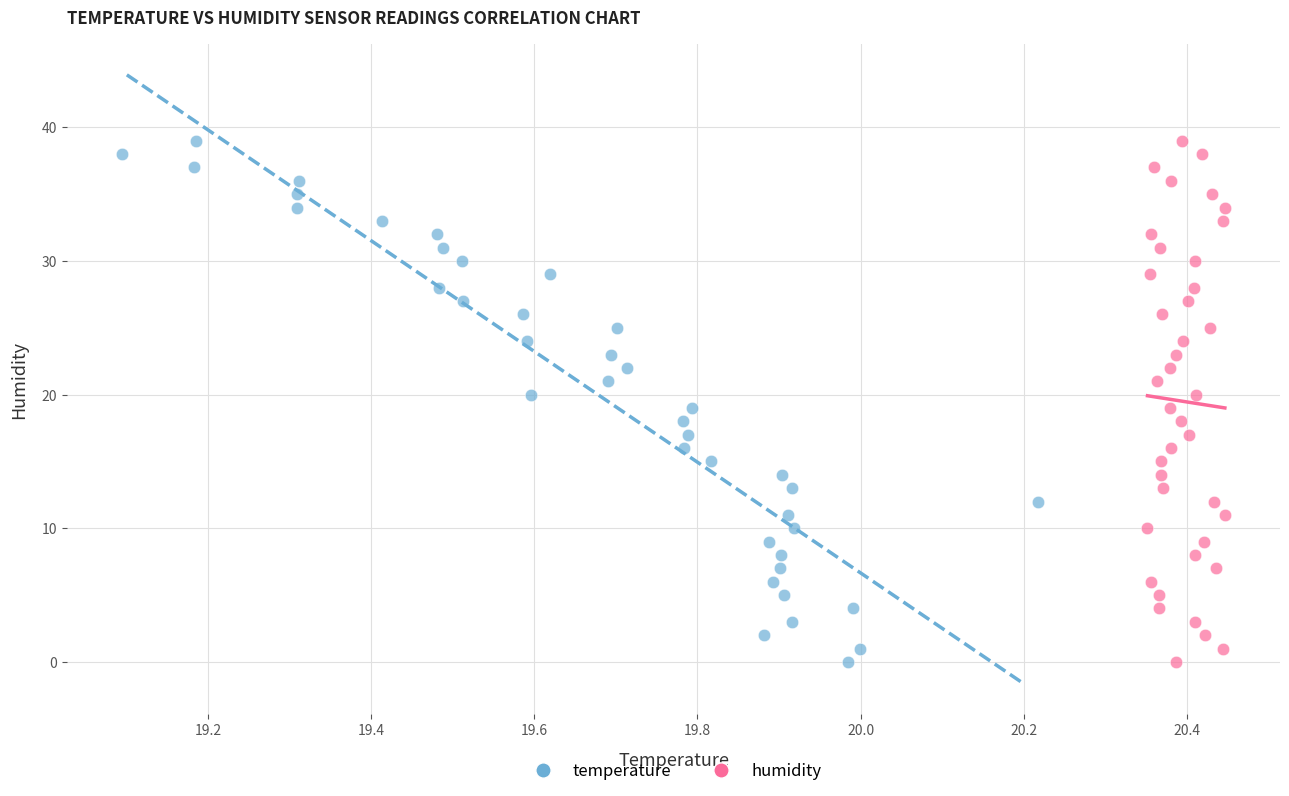

What are all the series names shown in the legend?

temperature, humidity